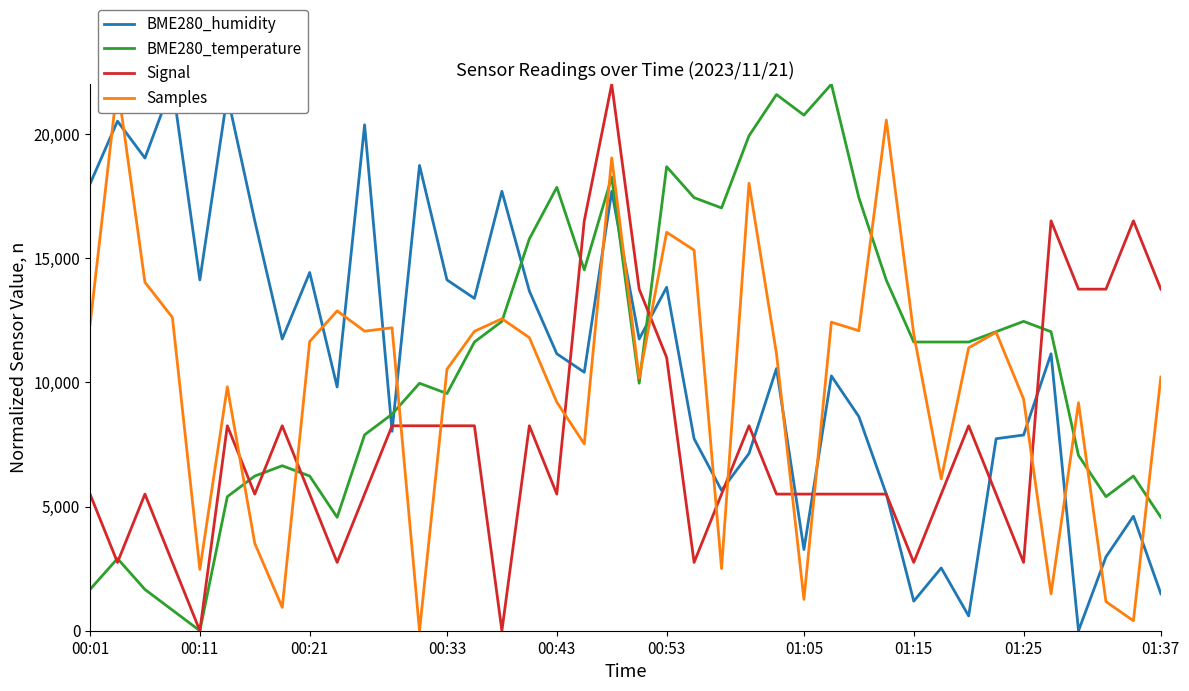

The value of Signal at 00:43 is 8169.3. True or false?

False